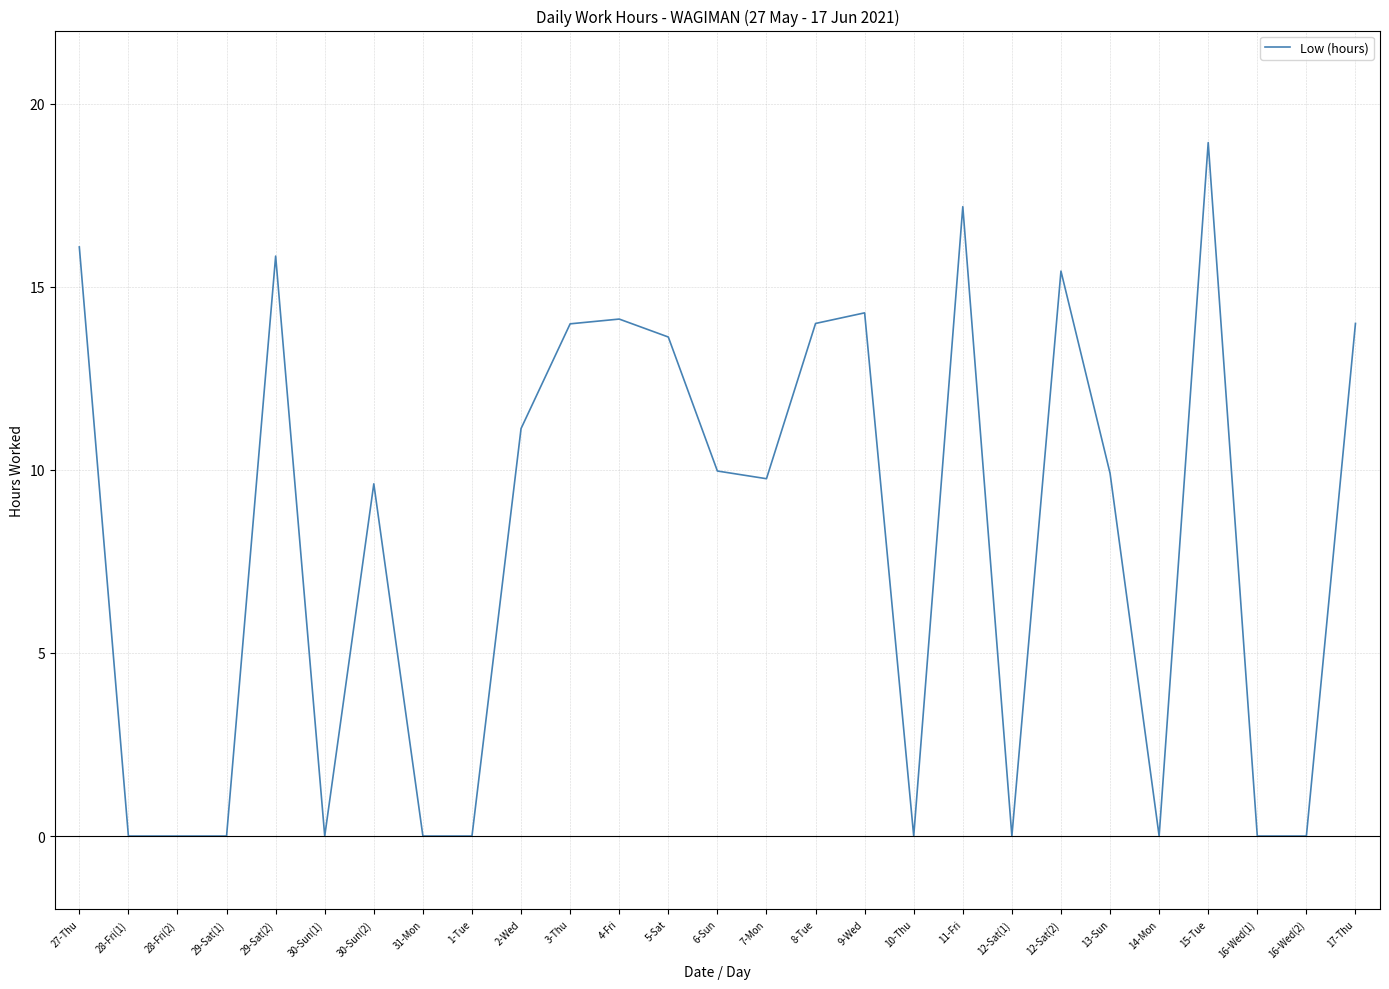

At which category does the chart reach its peak across all series?

15-Tue